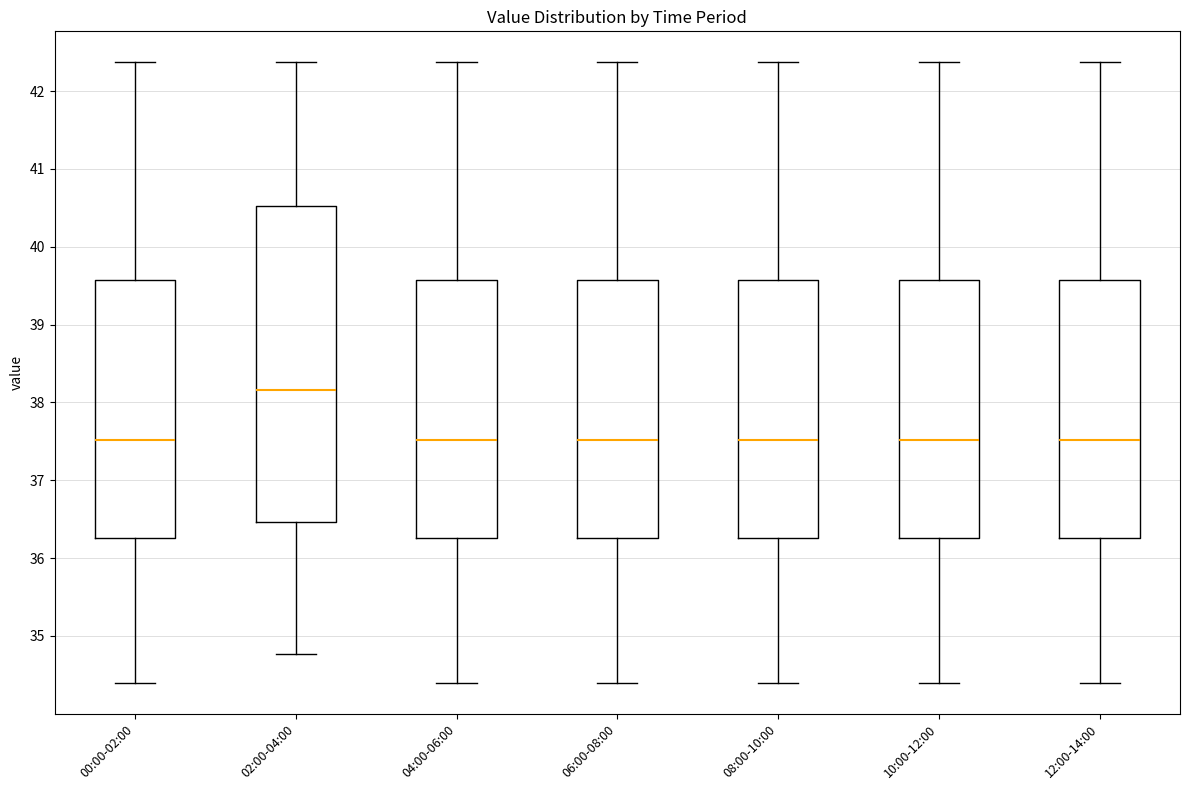

Reading left to right, transcribe this box plot: for each box, give where its median line is, the range the box spans, and where its two whiskers end, as read against the y-axis. The values are not printed on the chart, so give them approximately, as read against the axis.

00:00-02:00: median 37.5, box 36.3 to 39.6, whiskers 34.4 to 42.4
02:00-04:00: median 38.2, box 36.5 to 40.5, whiskers 34.8 to 42.4
04:00-06:00: median 37.5, box 36.3 to 39.6, whiskers 34.4 to 42.4
06:00-08:00: median 37.5, box 36.3 to 39.6, whiskers 34.4 to 42.4
08:00-10:00: median 37.5, box 36.3 to 39.6, whiskers 34.4 to 42.4
10:00-12:00: median 37.5, box 36.3 to 39.6, whiskers 34.4 to 42.4
12:00-14:00: median 37.5, box 36.3 to 39.6, whiskers 34.4 to 42.4